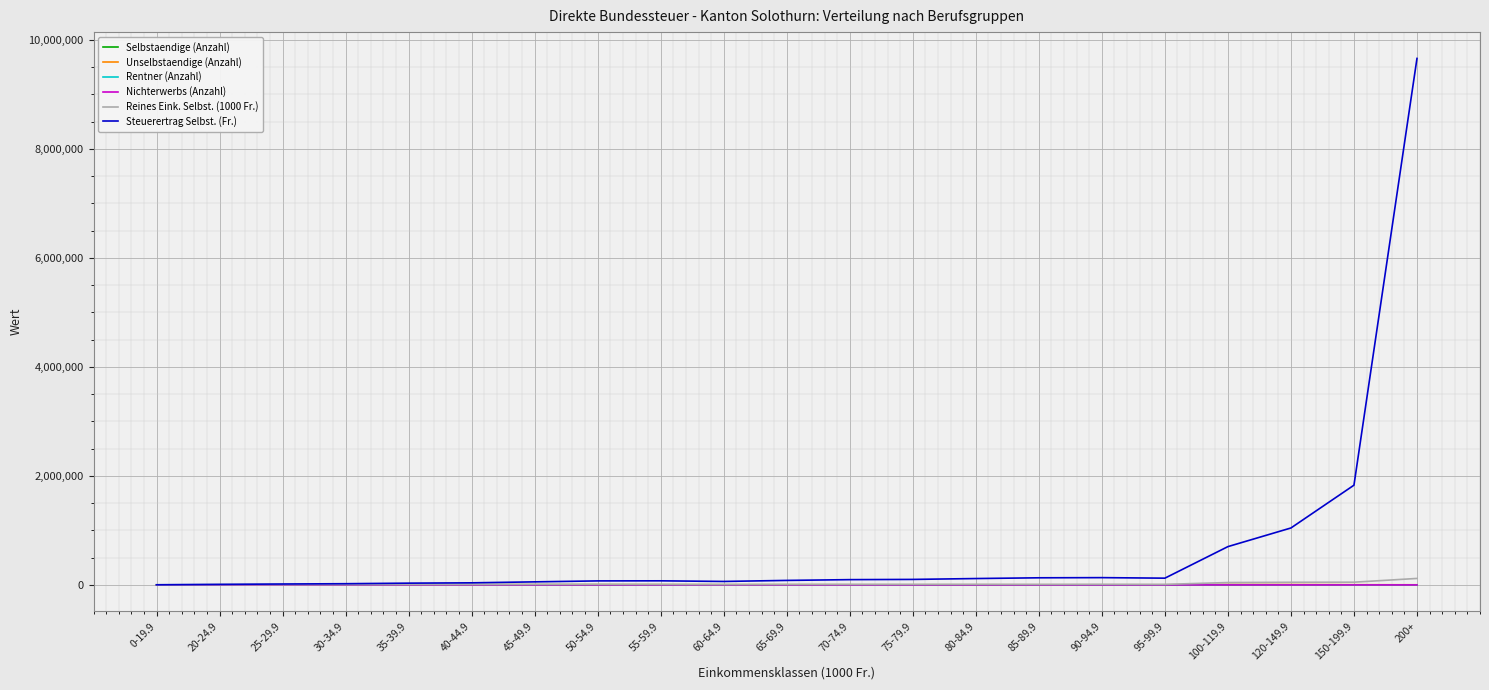

Which series has the widest spread of values?

Steuerertrag Selbst. (Fr.)